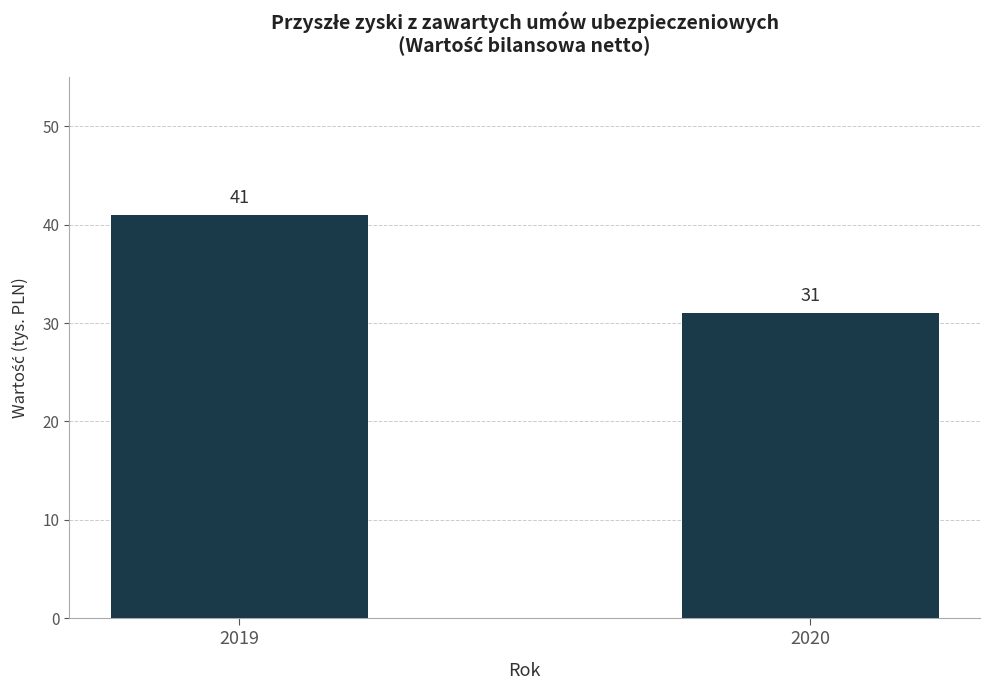

List the labels in order of value, smallest first.

2020, 2019